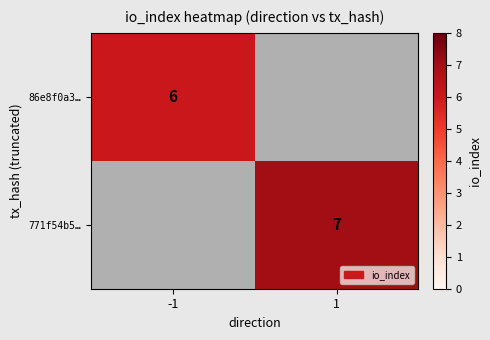

Which label corresponds to the largest value in the chart?

1